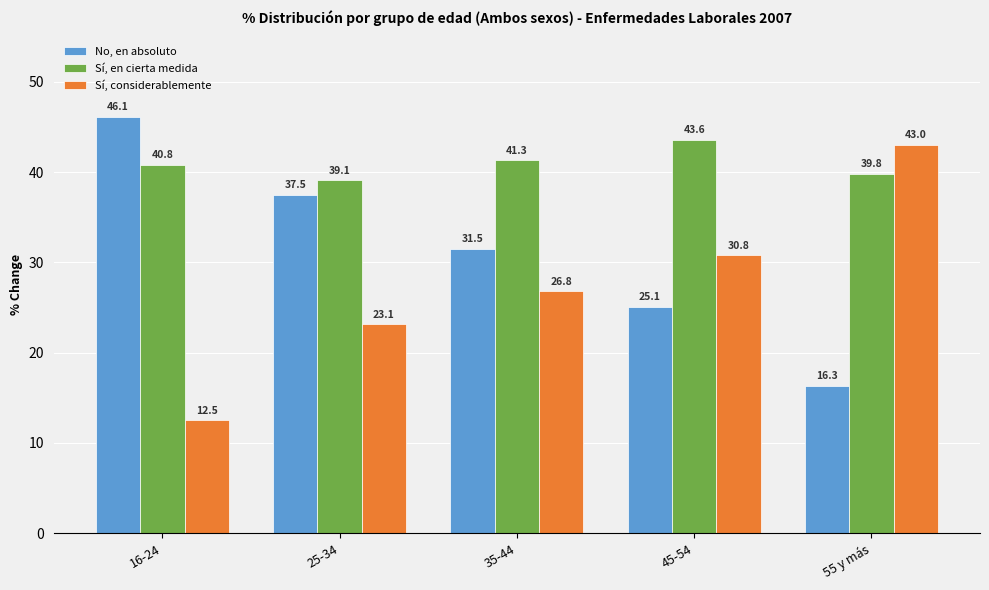

What is the difference between the highest and lowest values at 55 y más?

26.7